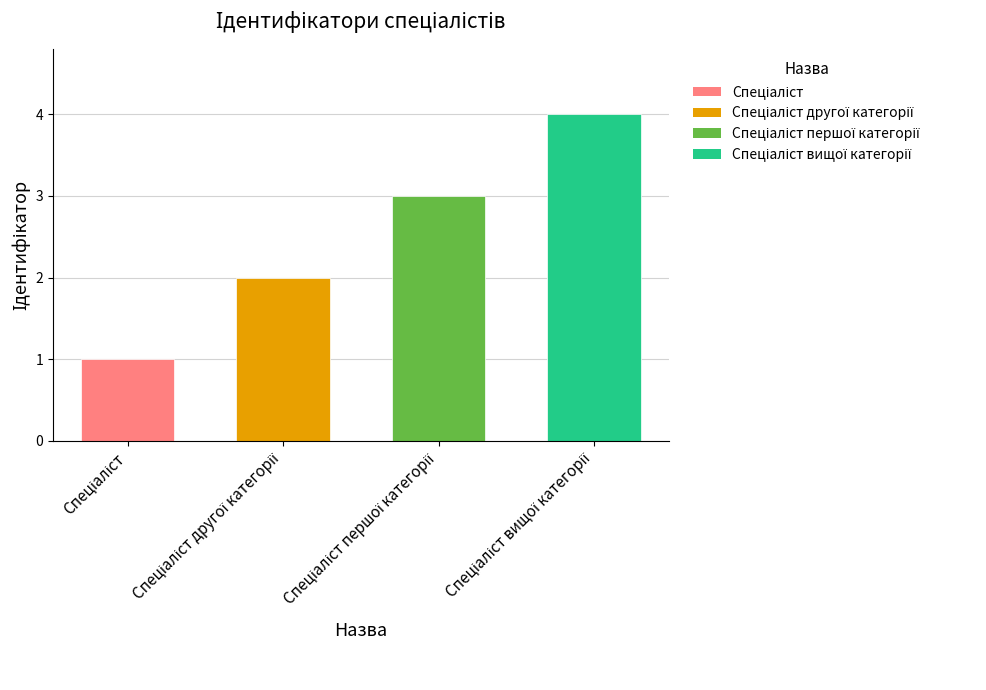

What is the label of the 2nd bar from the right?

Спеціаліст першої категорії